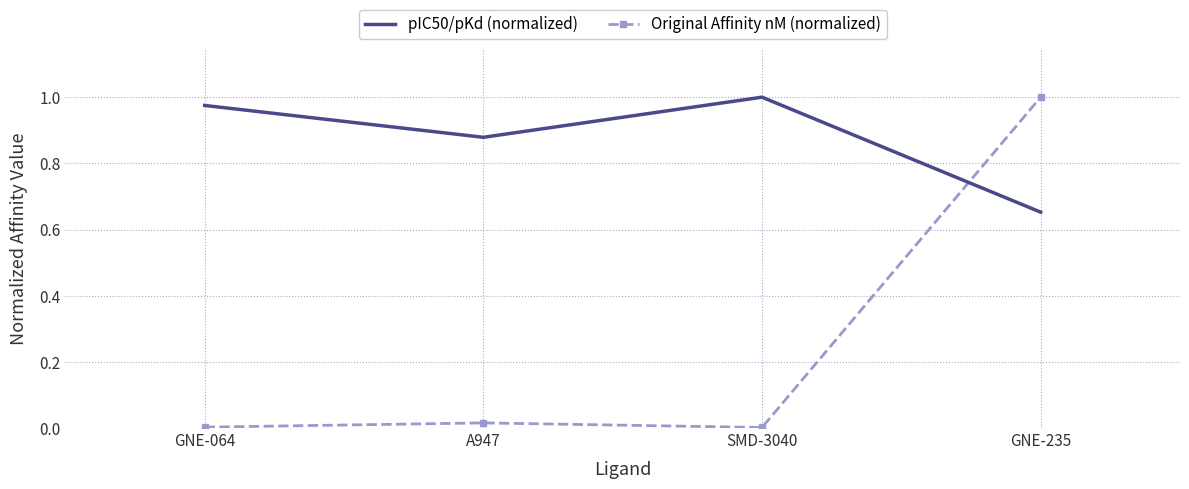

Between which two adjacent categories do pIC50/pKd (normalized) and Original Affinity nM (normalized) first intersect?

SMD-3040 and GNE-235